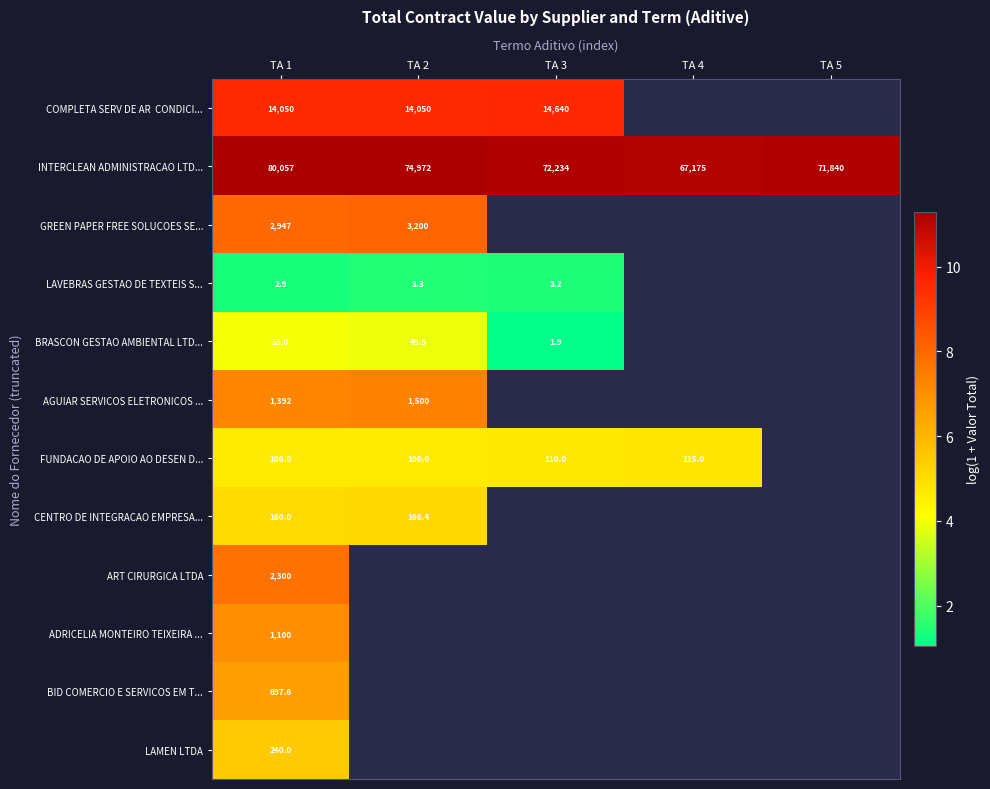

Where is FUNDACAO DE APOIO AO DESEN D... nearest to the value 4?

TA 1